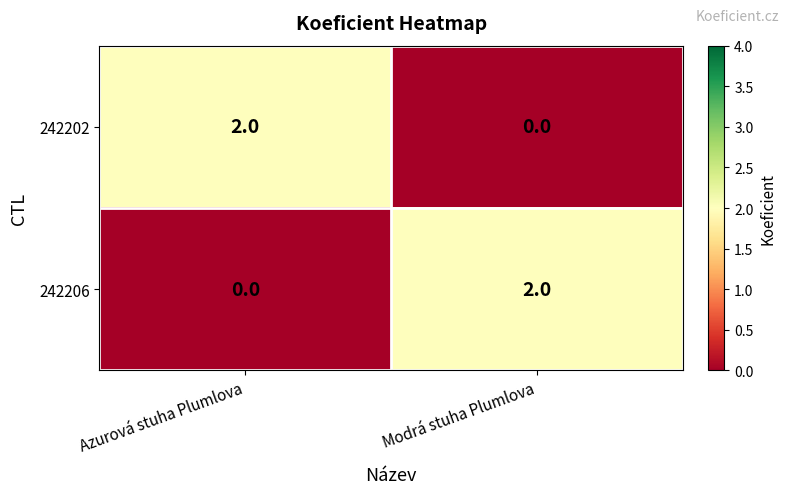

Is the value of 242206 at Modrá stuha Plumlova greater than the value of 242202 at Modrá stuha Plumlova?

Yes